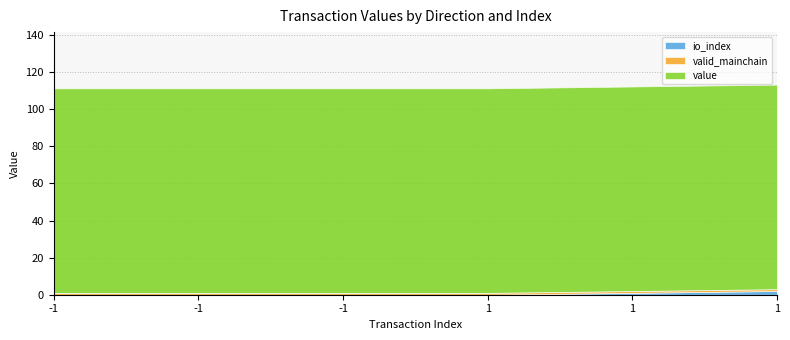

True or false: io_index has a value of 0.0 at -1.

True